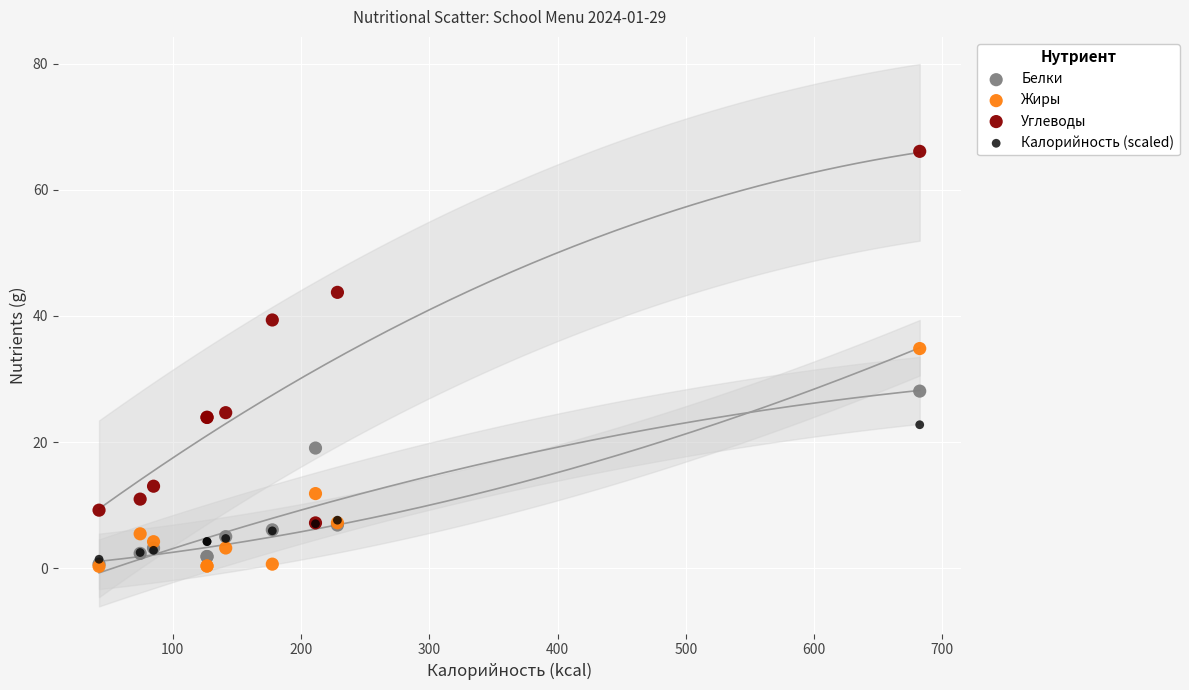

Which series has the largest Y range (max minus min)?

Углеводы